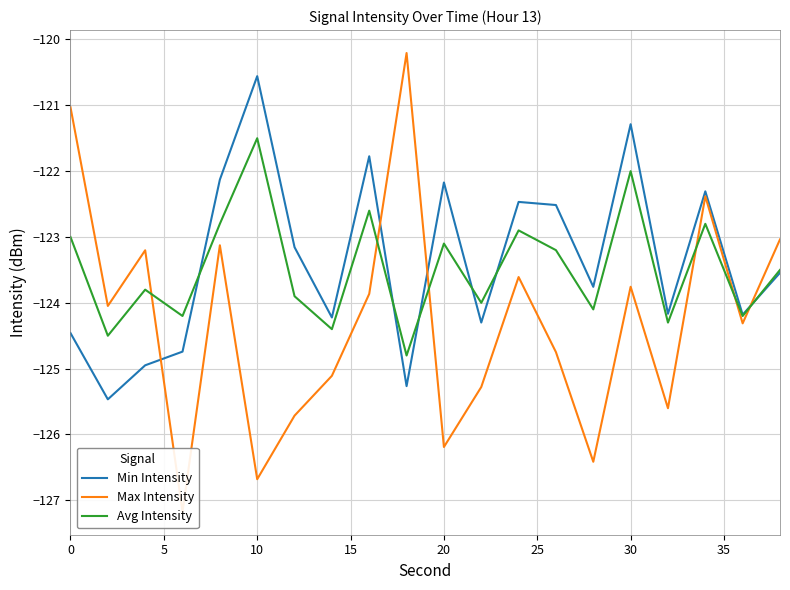

Reading left to right, list all the values displayed in this chart.

Min Intensity: -124.5	-125.5	-124.9	-124.7	-122.1	-120.6	-123.2	-124.2	-121.8	-125.3	-122.2	-124.3	-122.5	-122.5	-123.8	-121.3	-124.2	-122.3	-124.2	-123.5
Max Intensity: -121.0	-124.0	-123.2	-127.2	-123.1	-126.7	-125.7	-125.1	-123.9	-120.2	-126.2	-125.3	-123.6	-124.7	-126.4	-123.8	-125.6	-122.4	-124.3	-123.0
Avg Intensity: -123.0	-124.5	-123.8	-124.2	-122.8	-121.5	-123.9	-124.4	-122.6	-124.8	-123.1	-124.0	-122.9	-123.2	-124.1	-122.0	-124.3	-122.8	-124.2	-123.5